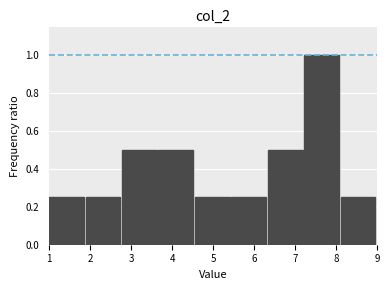

Reading left to right, transcribe this chart: for each bar, give the range it covers on the x-axis and its height. Neither the bar edges nor the heights are printed on the chart, so give them approximately, as read against the axes.

1.0 to 1.9: 0.26
1.9 to 2.8: 0.26
2.8 to 3.7: 0.50
3.7 to 4.6: 0.50
4.6 to 5.4: 0.26
5.4 to 6.3: 0.26
6.3 to 7.2: 0.50
7.2 to 8.1: 1.00
8.1 to 9.0: 0.26